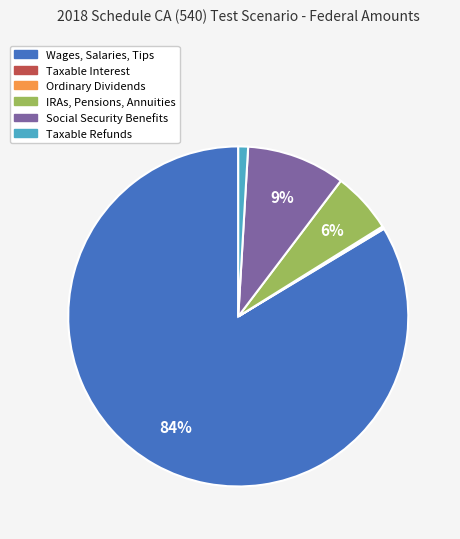

True or false: IRAs, Pensions, Annuities accounts for 6% of the total.

True